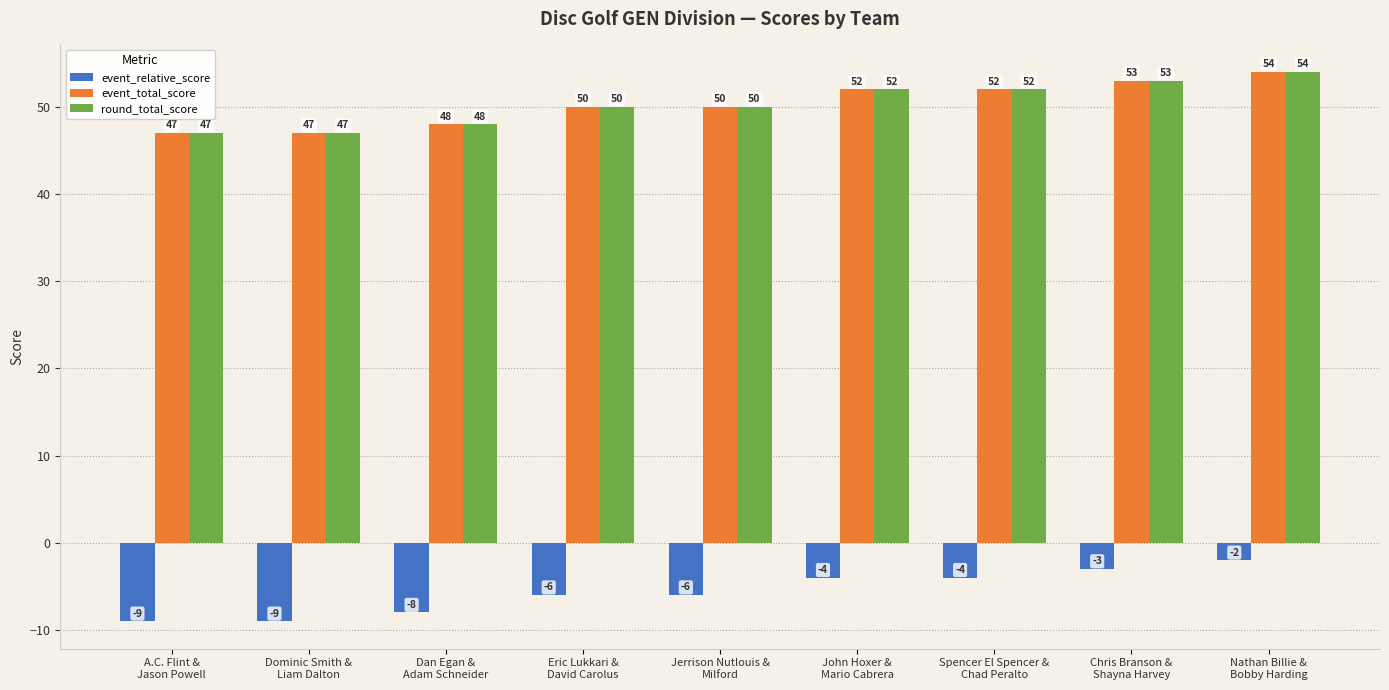

What is the total value across all series at Eric Lukkari &
David Carolus?

94